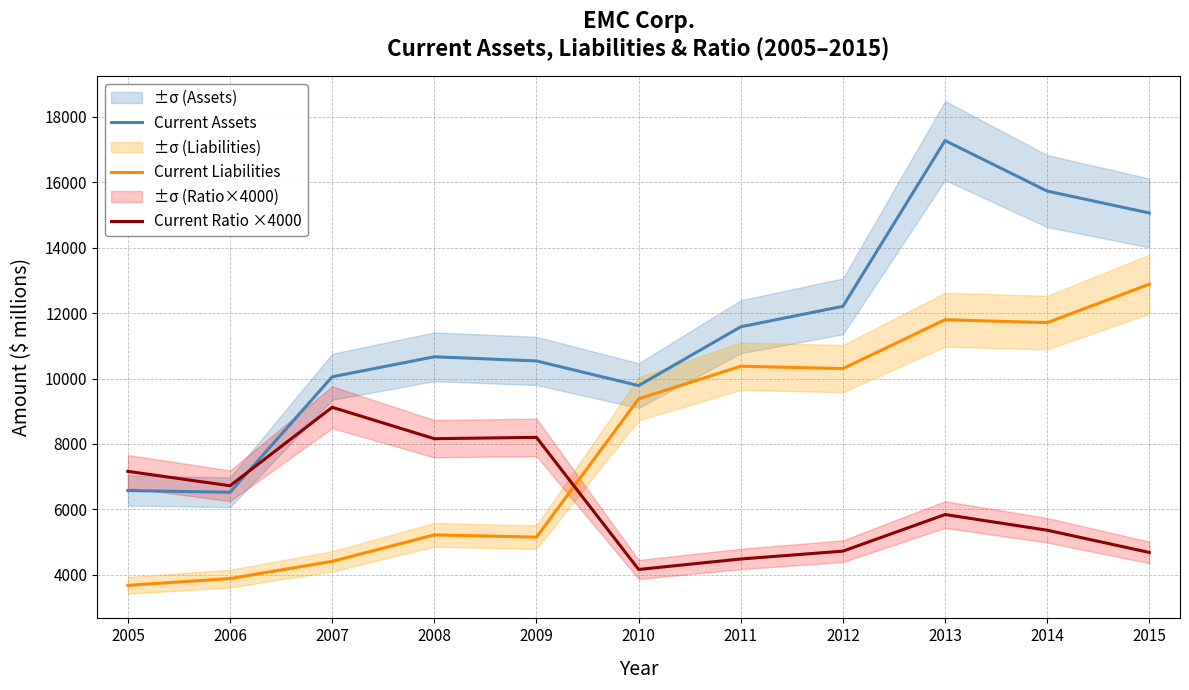

What is the difference between the maximum and minimum values in the Current Assets series?

10757